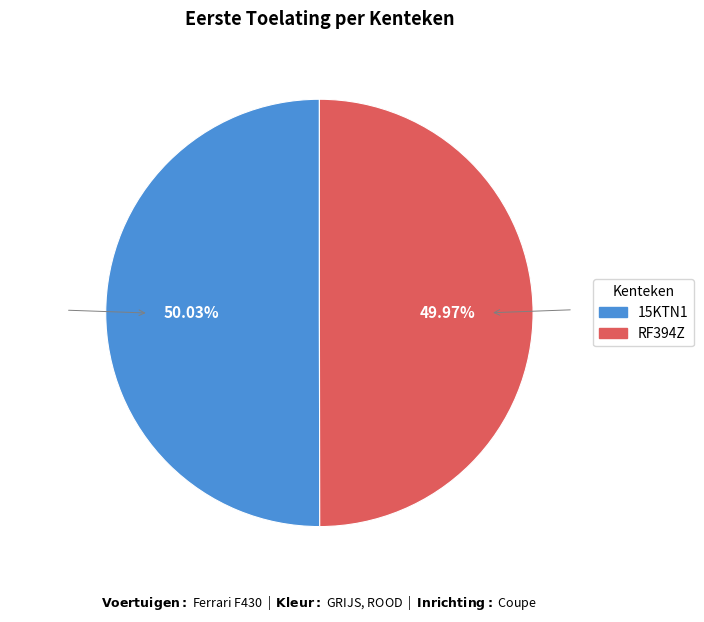

To the nearest percent, what is the combined percentage of 15KTN1 and RF394Z?

100%